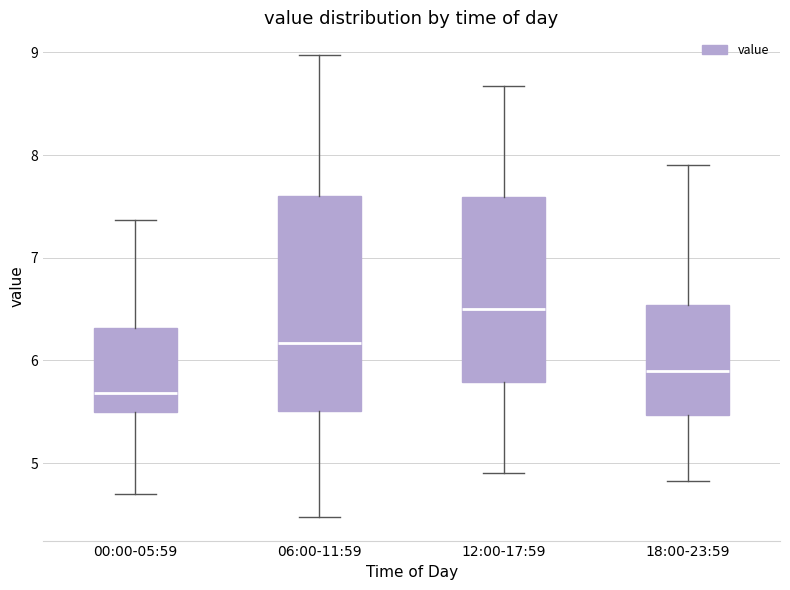

Reading left to right, read every box against the y-axis: the position of its median line, the range the box covers, and the ends of its whiskers. The values are not printed on the chart, so give them approximately, as read against the axis.

00:00-05:59: median 5.7, box 5.5 to 6.3, whiskers 4.7 to 7.4
06:00-11:59: median 6.2, box 5.5 to 7.6, whiskers 4.5 to 9.0
12:00-17:59: median 6.5, box 5.8 to 7.6, whiskers 4.9 to 8.7
18:00-23:59: median 5.9, box 5.5 to 6.5, whiskers 4.8 to 7.9